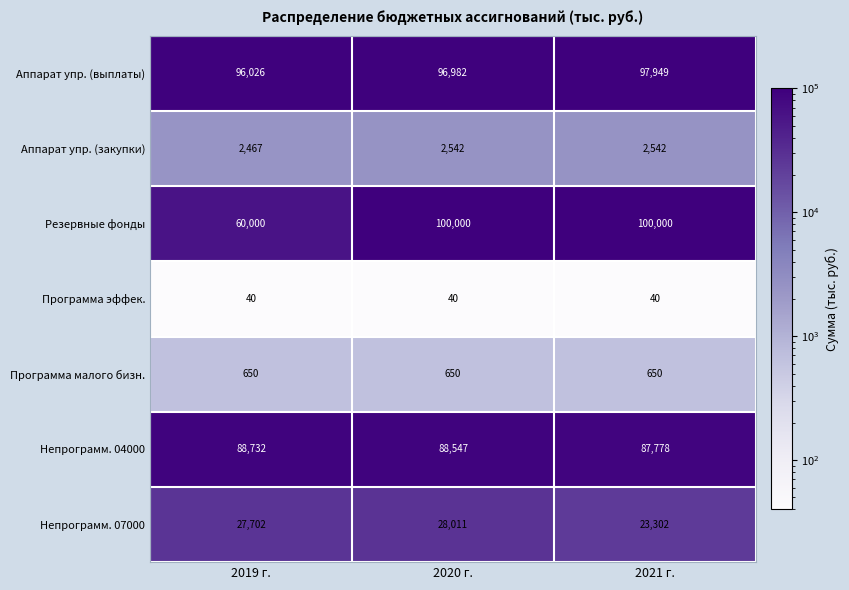

At how many categories does at least one series exceed 44065?

3